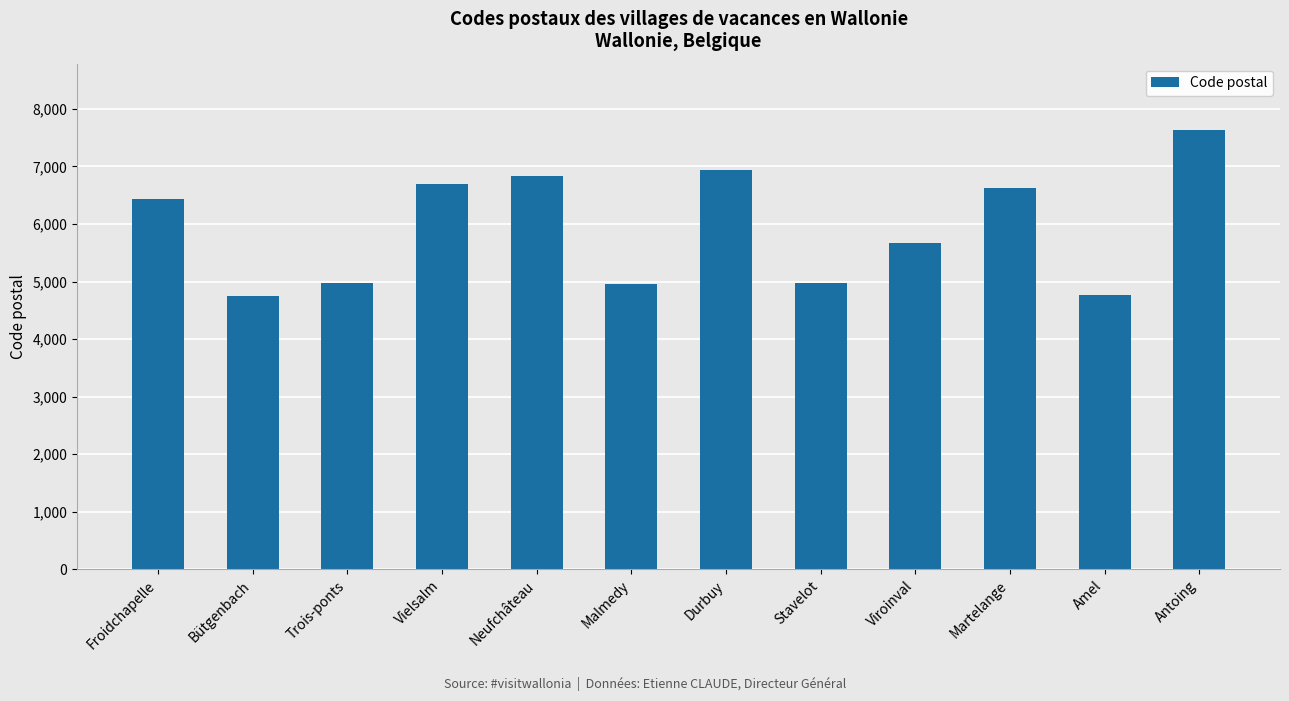

Does the chart contain stacked bars?

No